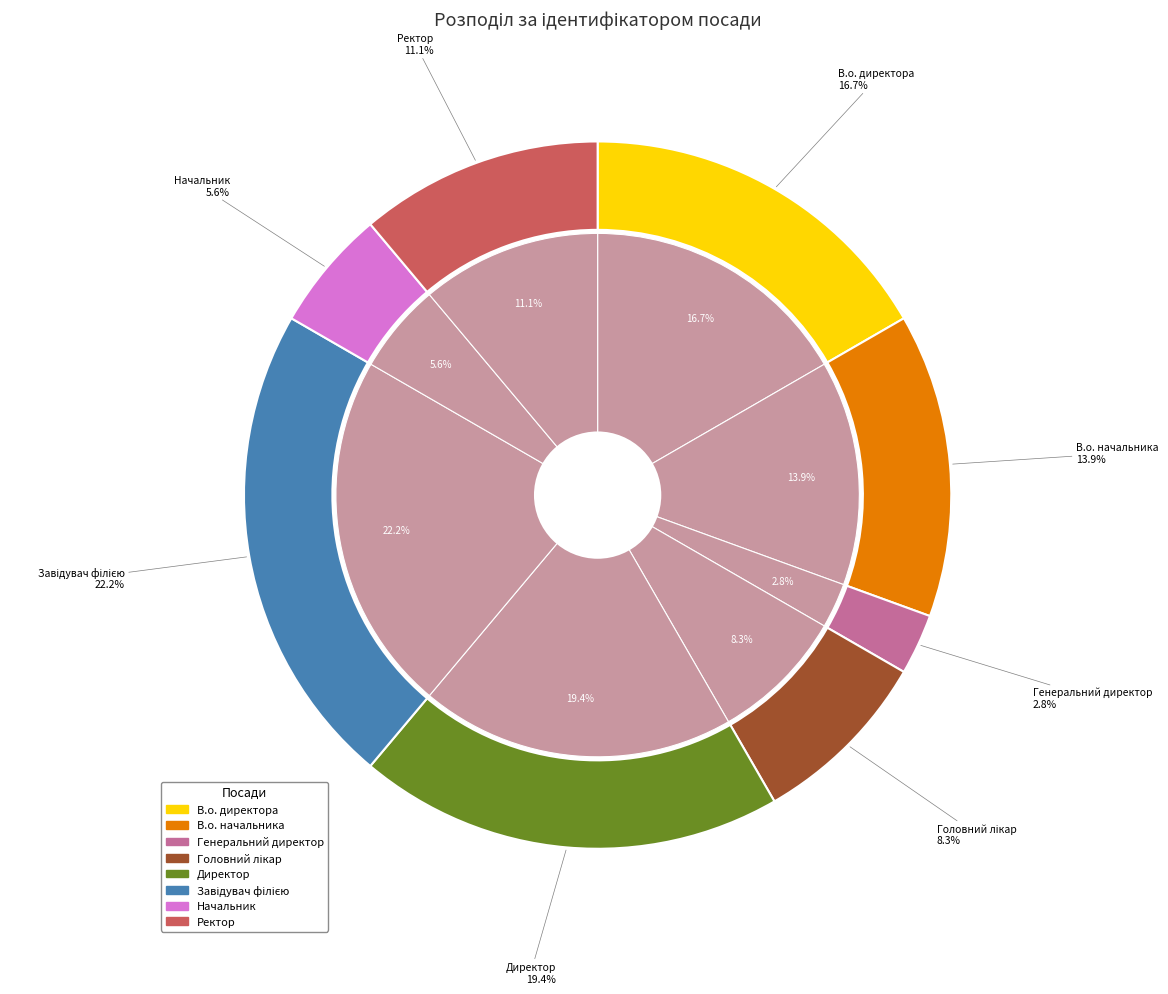

Rank the categories by value from highest to lowest.

Завідувач філією, Директор, В.о. директора, В.о. начальника, Ректор, Головний лікар, Начальник, Генеральний директор